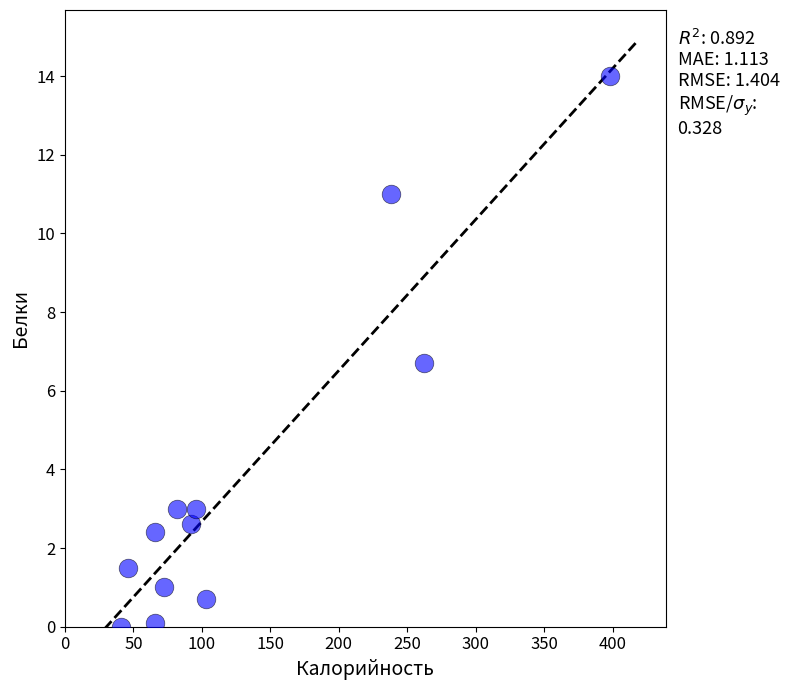

What is the range of X values (max minus min)?

357.0